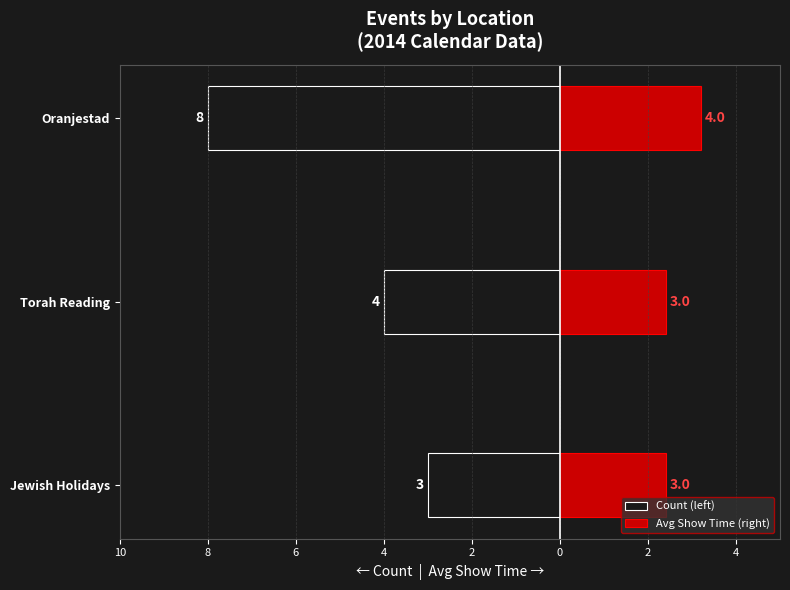

What is the value of the Count (left) bar at the 1st from the left?

-3.0